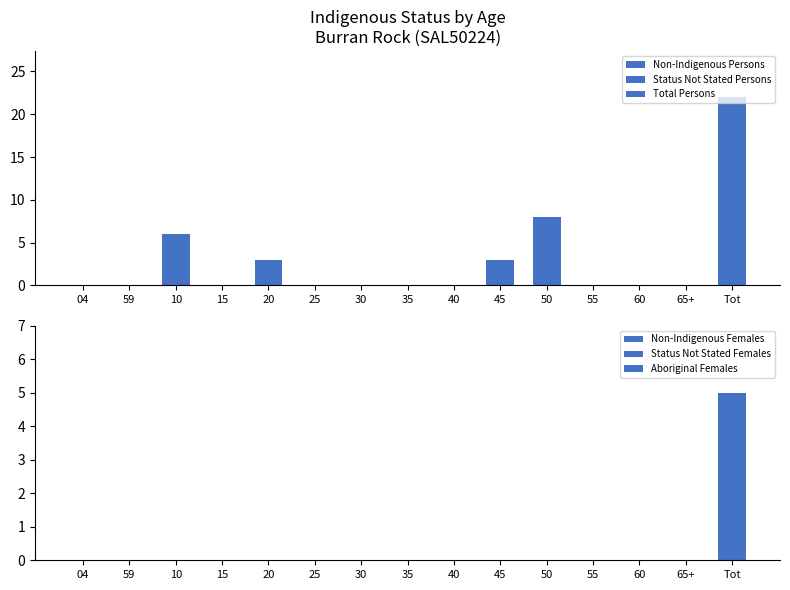

Count the number of data series in this chart.

6